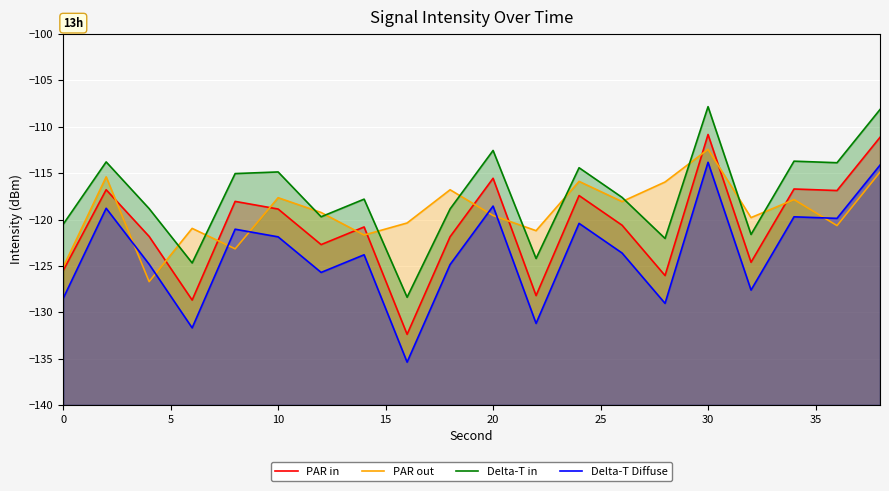

What is the value of the Delta-T in point at the 17th from the left?

-121.6